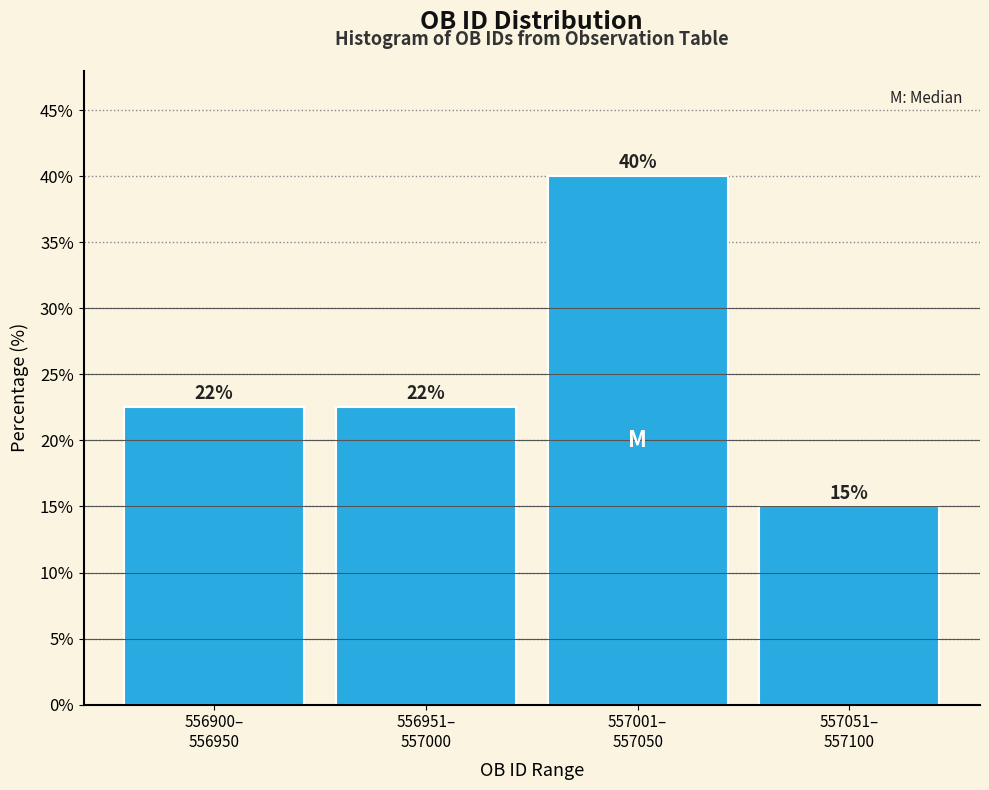

What is the difference between the maximum and minimum values?

25.0